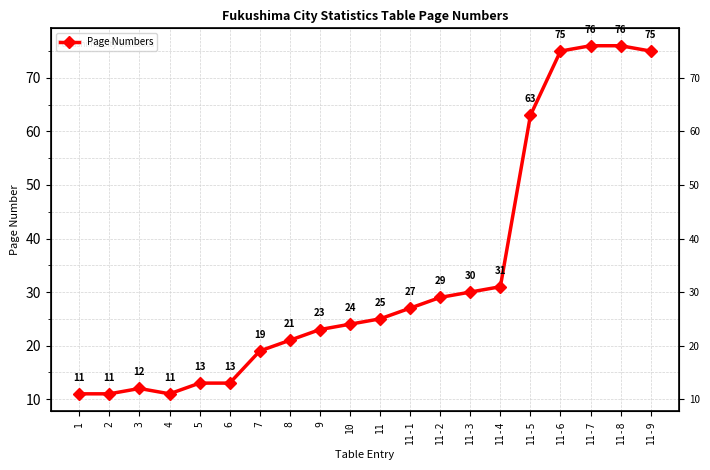

What is the value of the 11th point from the left?

25